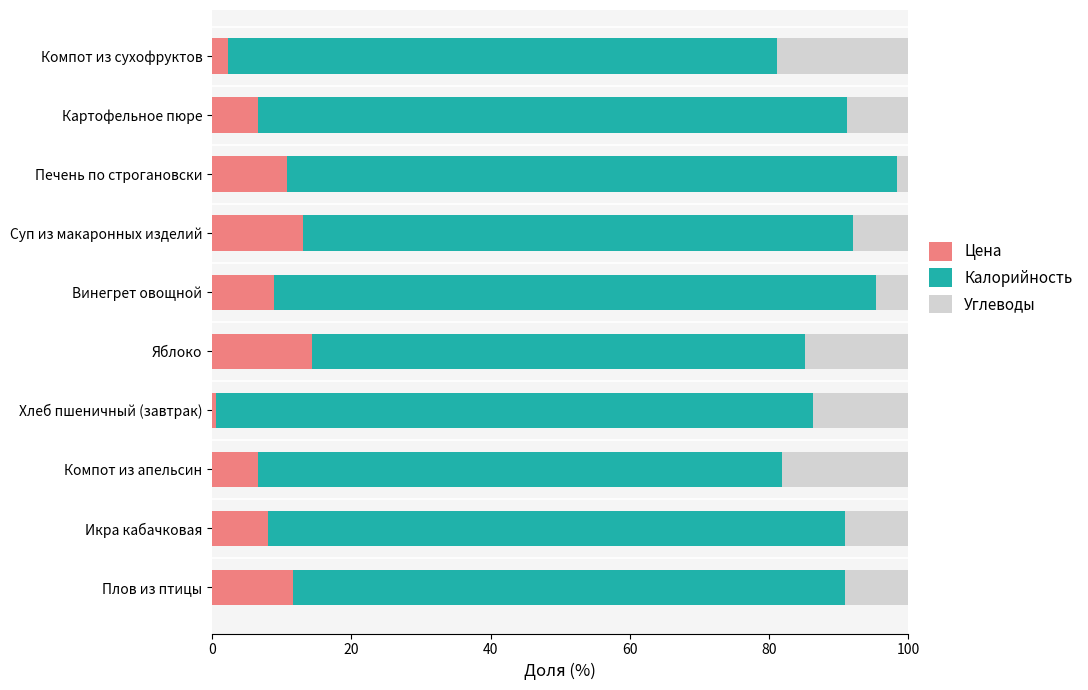

Count the number of categories in the chart.

10